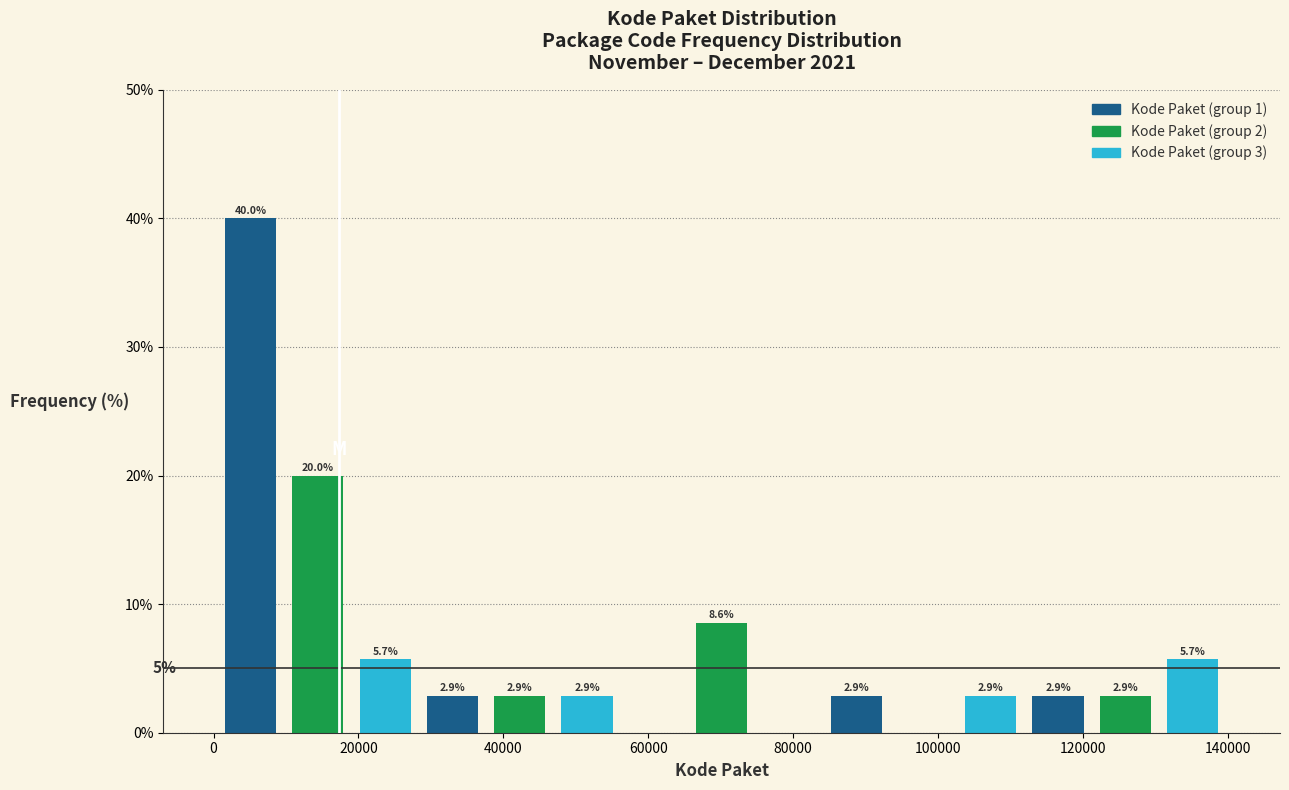

Which range on the x-axis has the tallest bar?

0 to 10000